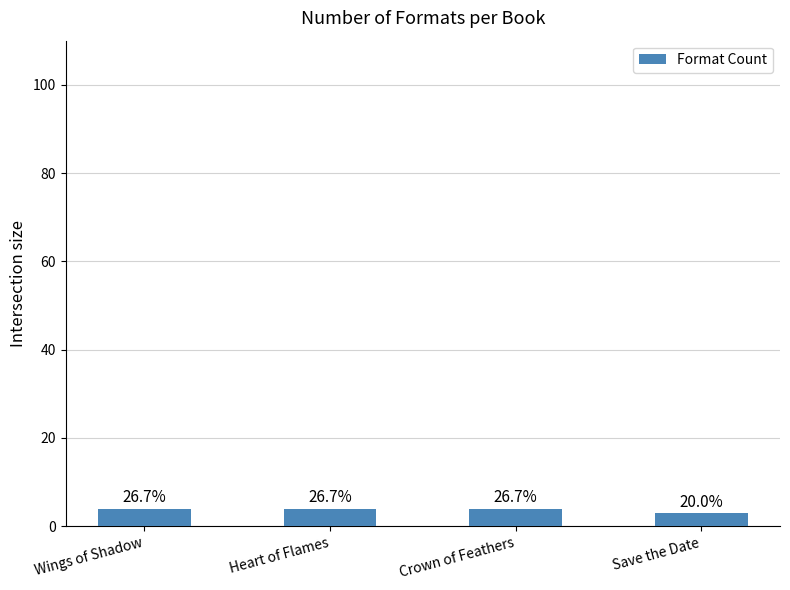

Are the bars horizontal?

No